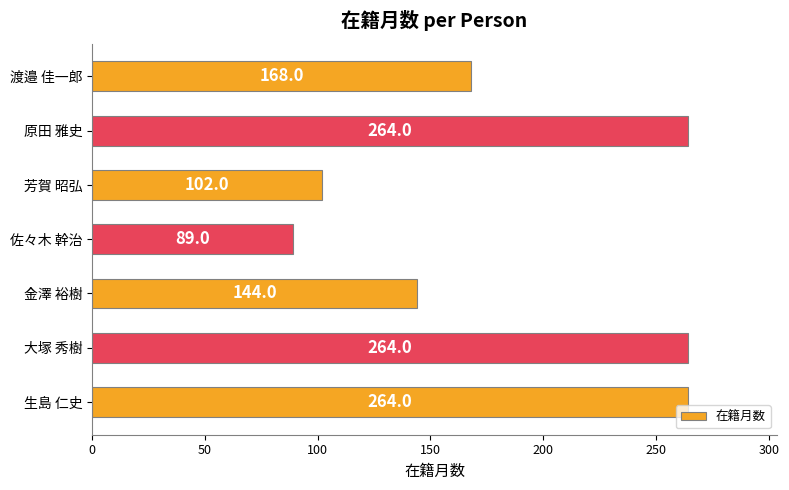

The value at 芳賀 昭弘 is 102. True or false?

True